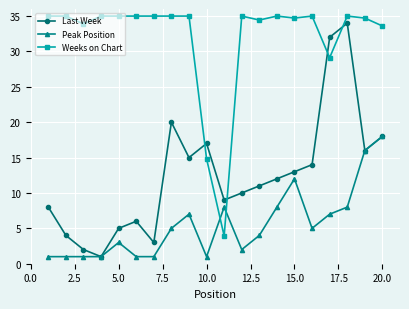

What is the maximum value shown in the chart?

35.0